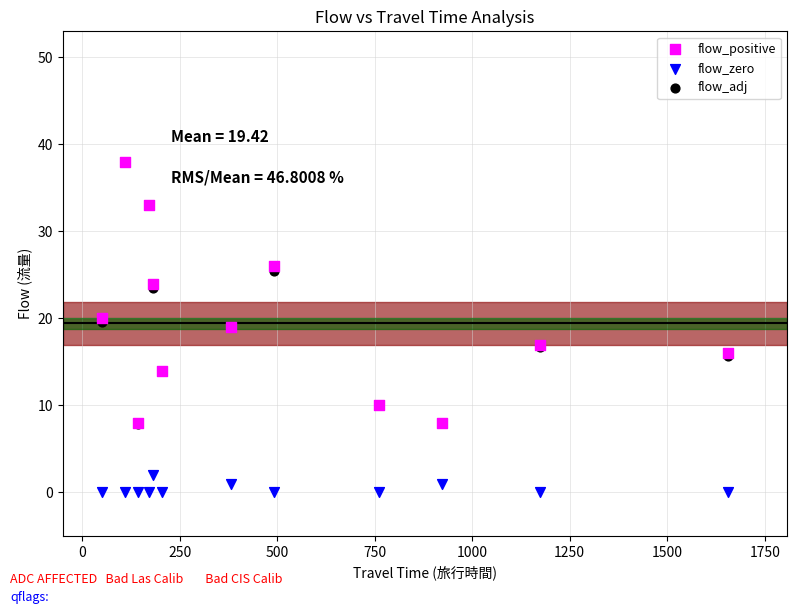

Which series contains the highest Y value?

flow_positive